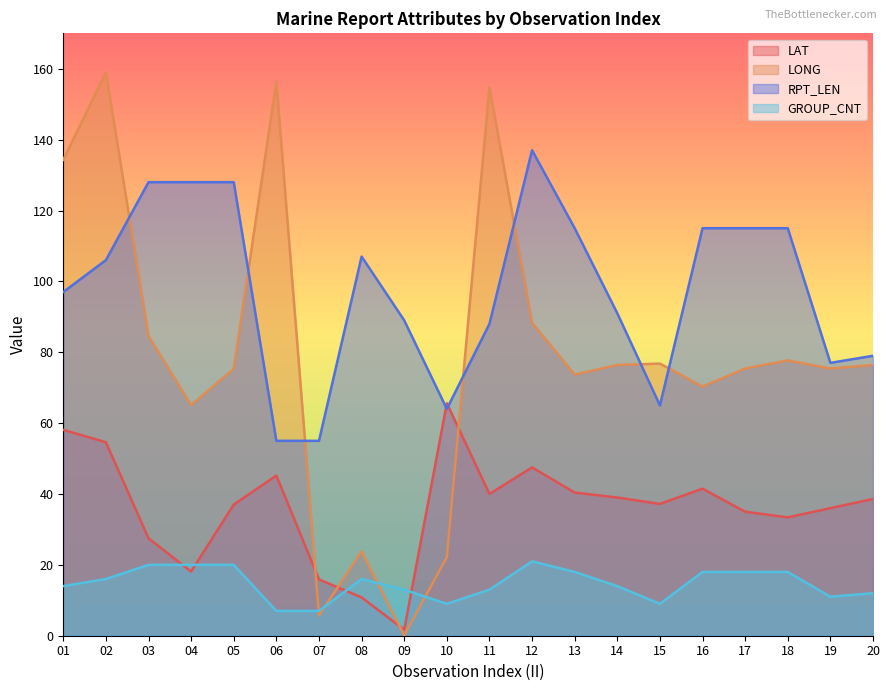

Where is LONG nearest to the value 79?

18